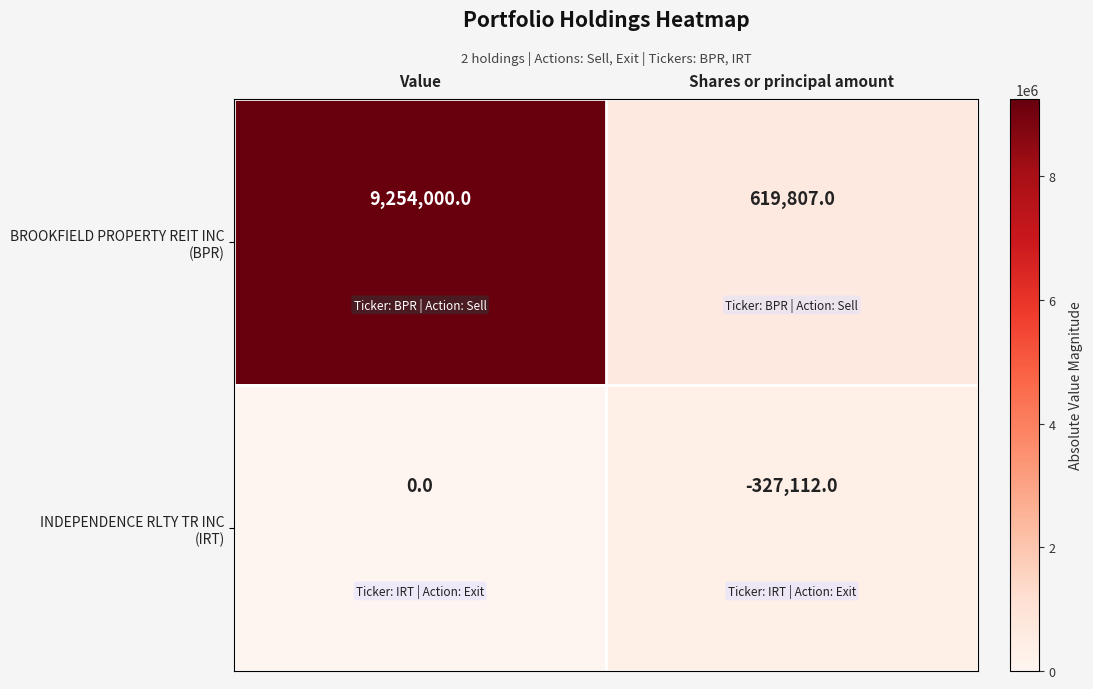

What is the difference between the highest and lowest values at Shares or principal amount?

946919